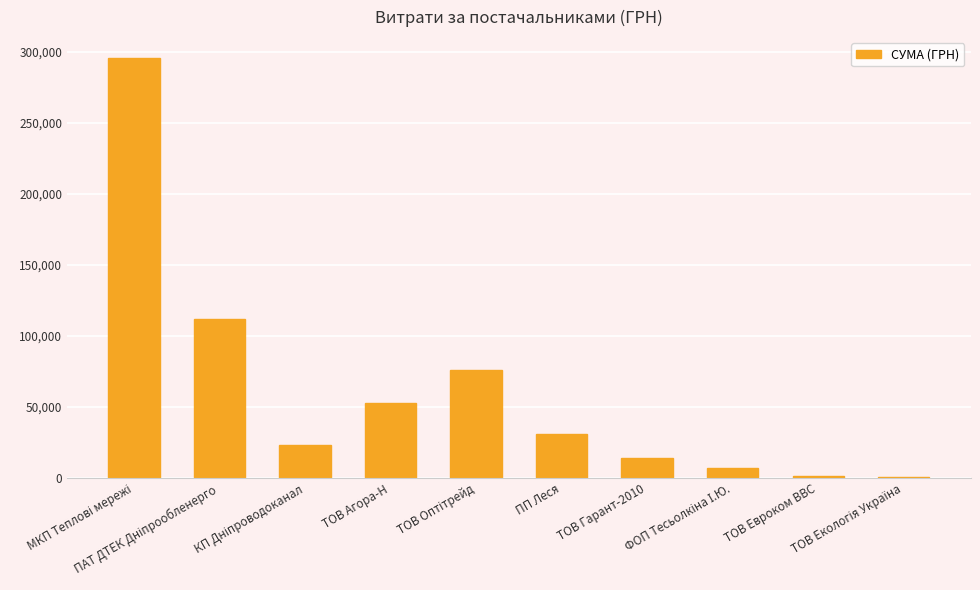

What is the maximum value shown in the chart?

295638.6